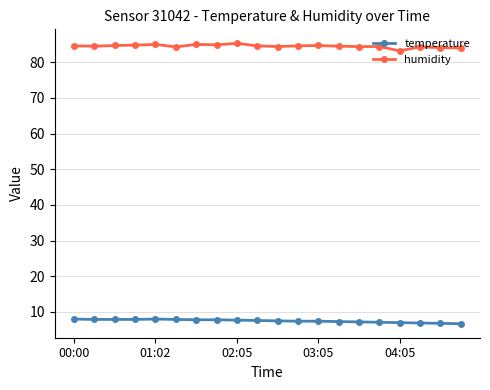

What is the average value of the humidity series?

84.5